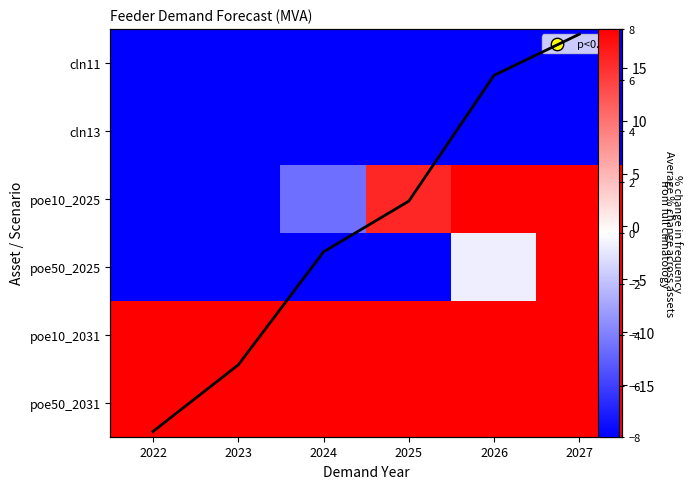

What is the difference between the poe10_2031 values at 2024 and 2026?

22.0